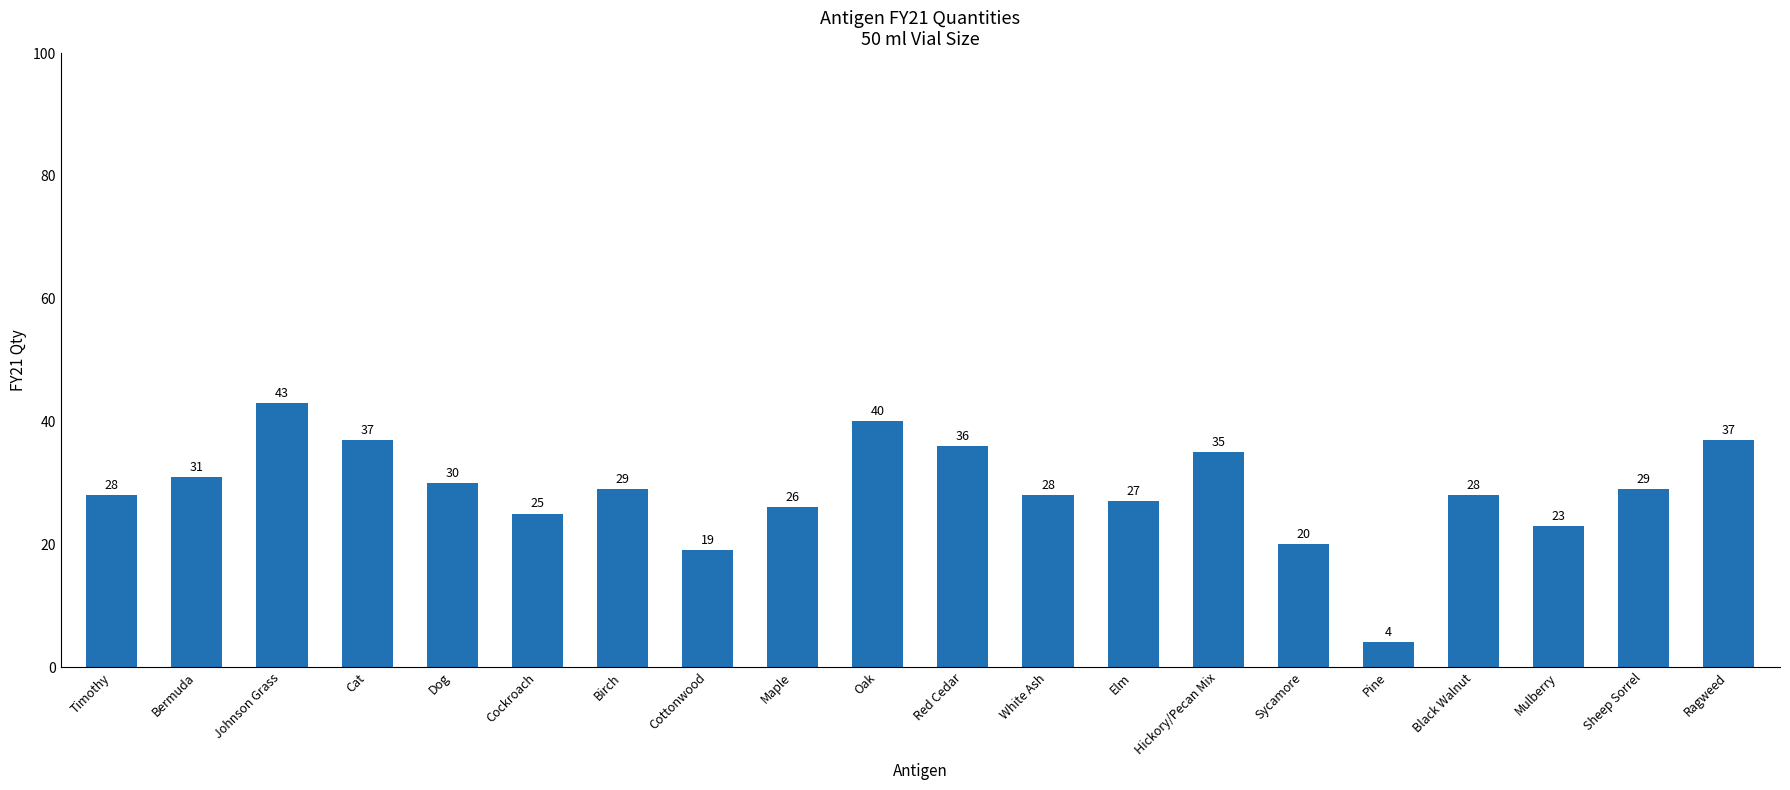

The chart shows a value of 26 at Maple. True or false?

True